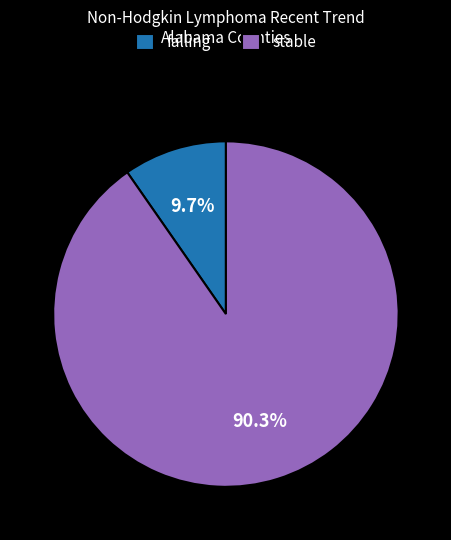

How many slices are in this pie chart?

2